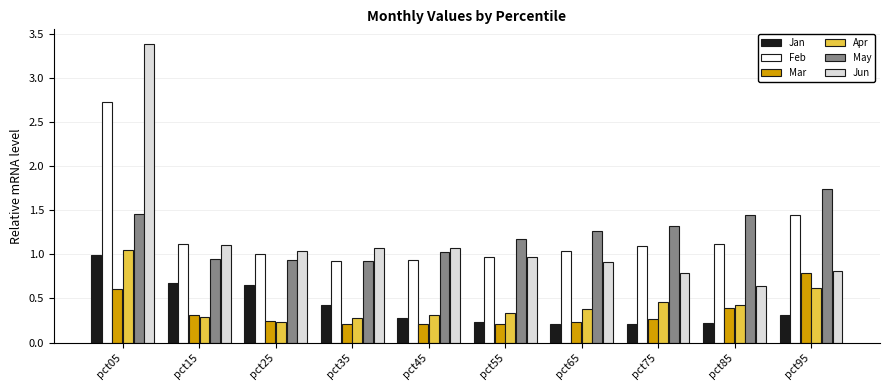

What is the difference between the May values at pct75 and pct25?

0.4